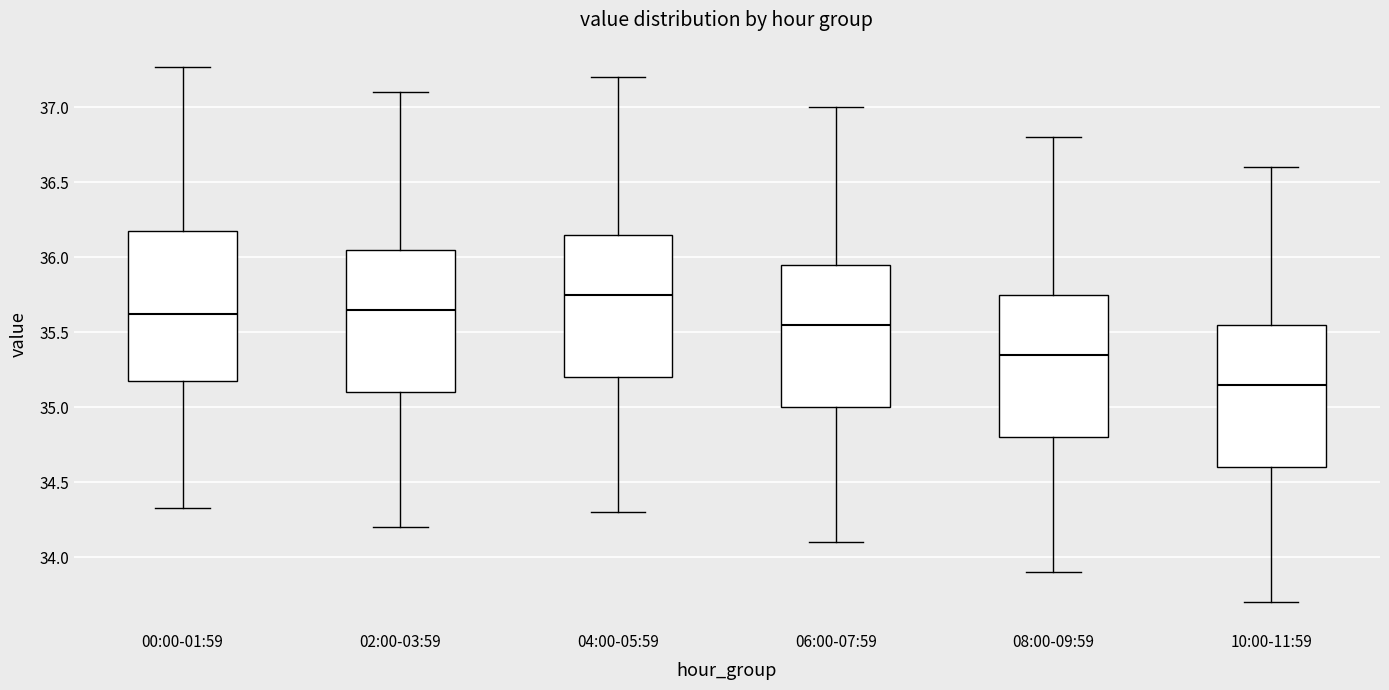

Where does the median line of the box for 02:00-03:59 sit on the y-axis? The values are not printed on the chart, so give them approximately, as read against the axis.

35.65